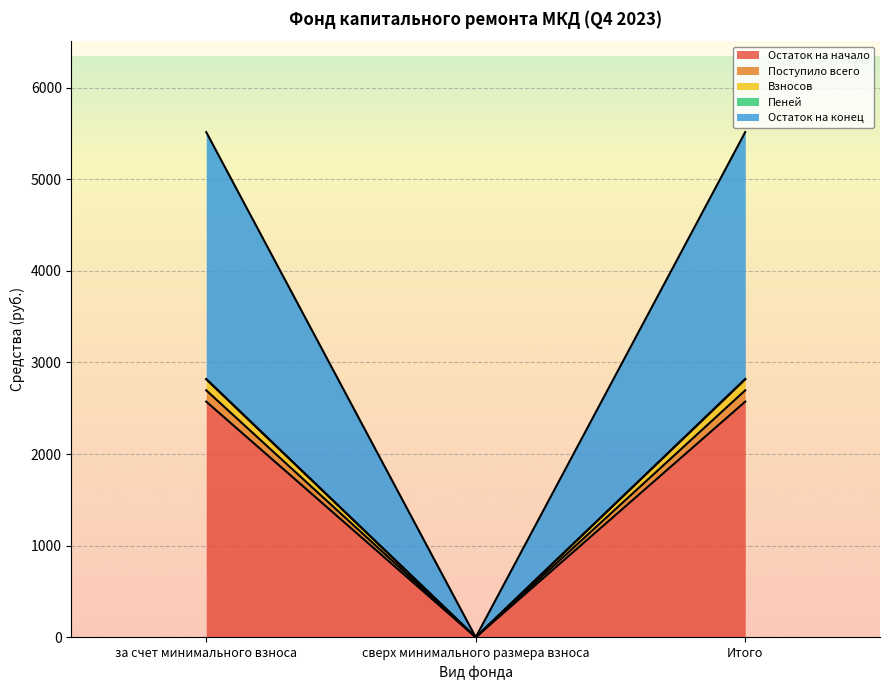

What is the maximum value for Остаток на начало?

2572.1